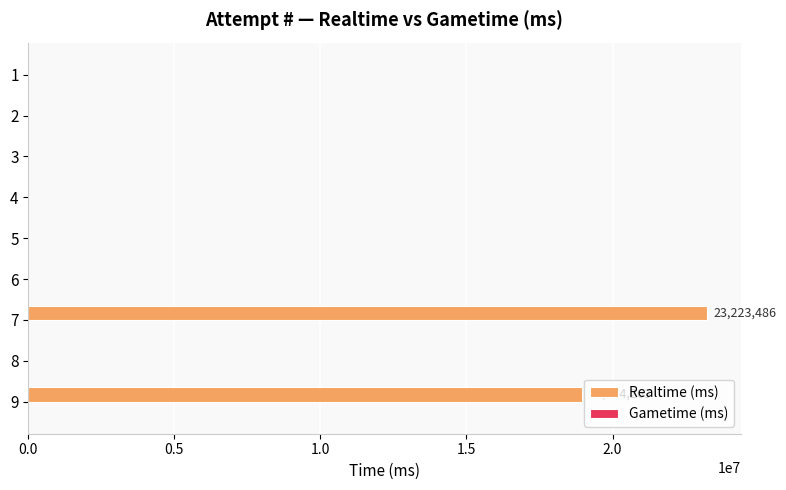

Are the bars horizontal?

Yes